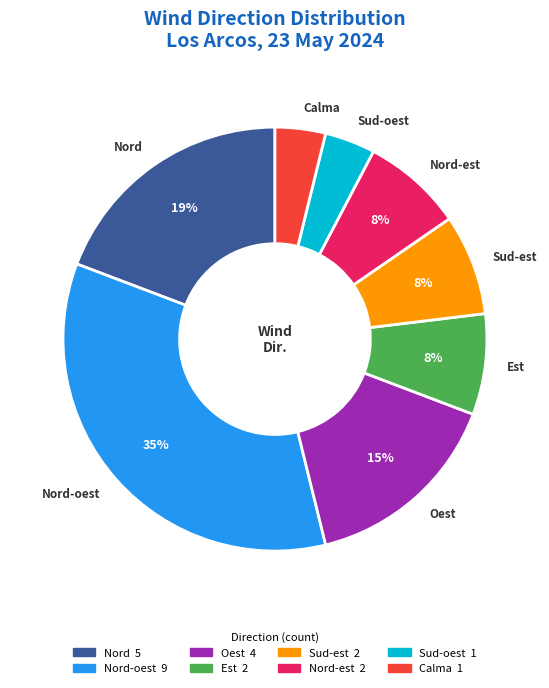

Which has a higher value, Est or Calma?

Est